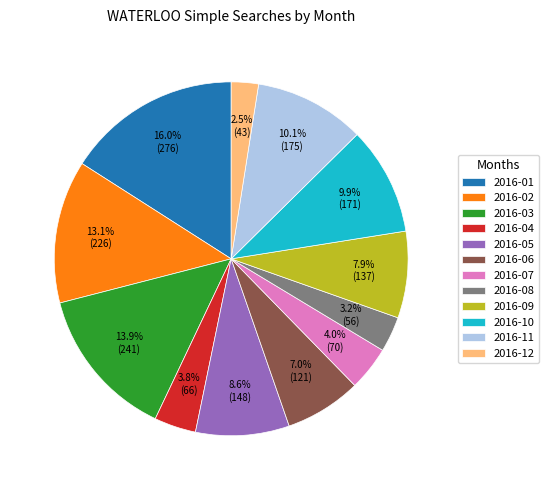

To the nearest percent, what portion does 2016-07 represent?

4%